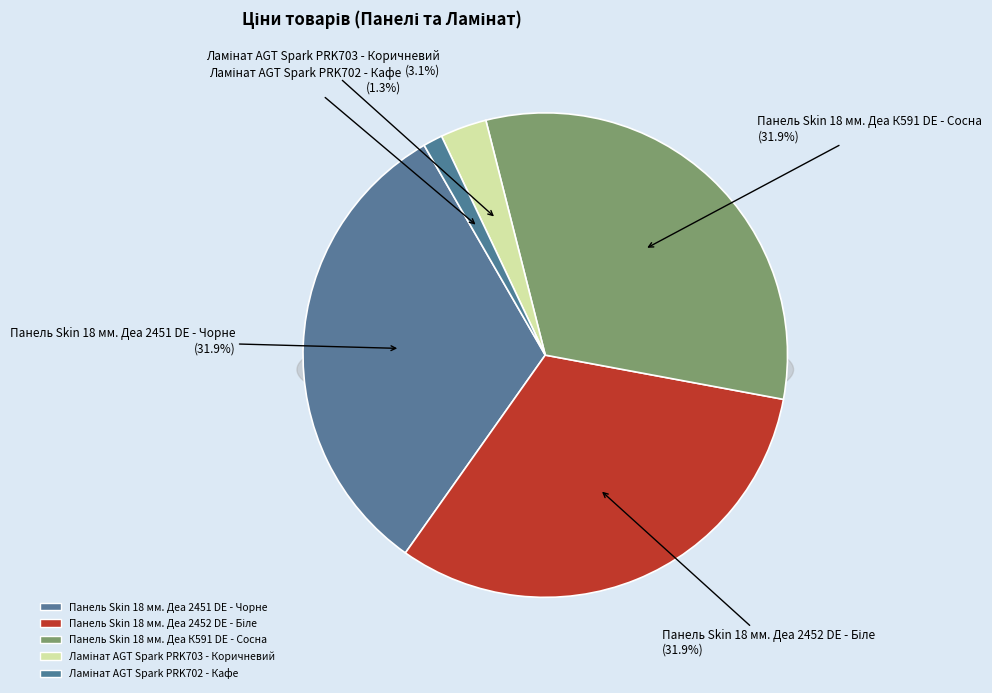

Is there any slice that represents more than half of the pie?

No